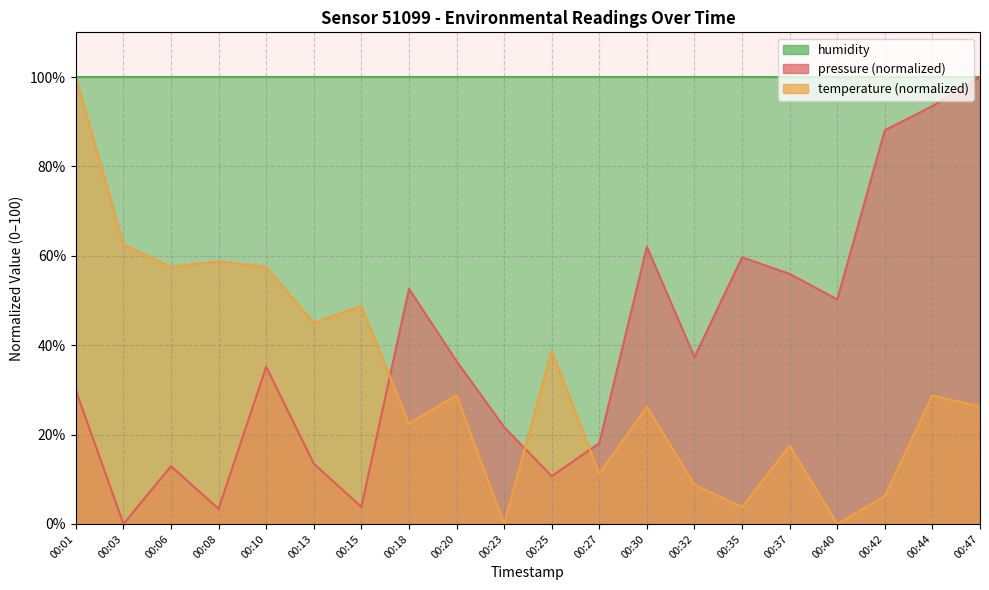

At how many categories does at least one series exceed 99?

2